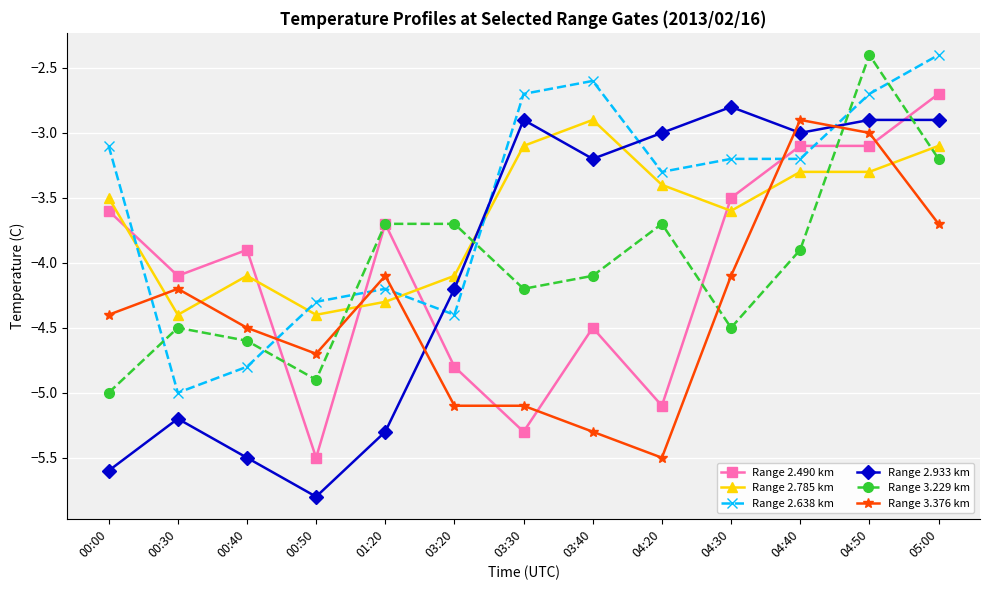

Reading right to left, list all the values displayed in this chart.

Range 2.490 km: 05:00=-2.7	04:50=-3.1	04:40=-3.1	04:30=-3.5	04:20=-5.1	03:40=-4.5	03:30=-5.3	03:20=-4.8	01:20=-3.7	00:50=-5.5	00:40=-3.9	00:30=-4.1	00:00=-3.6
Range 2.785 km: 05:00=-3.1	04:50=-3.3	04:40=-3.3	04:30=-3.6	04:20=-3.4	03:40=-2.9	03:30=-3.1	03:20=-4.1	01:20=-4.3	00:50=-4.4	00:40=-4.1	00:30=-4.4	00:00=-3.5
Range 2.638 km: 05:00=-2.4	04:50=-2.7	04:40=-3.2	04:30=-3.2	04:20=-3.3	03:40=-2.6	03:30=-2.7	03:20=-4.4	01:20=-4.2	00:50=-4.3	00:40=-4.8	00:30=-5.0	00:00=-3.1
Range 2.933 km: 05:00=-2.9	04:50=-2.9	04:40=-3.0	04:30=-2.8	04:20=-3.0	03:40=-3.2	03:30=-2.9	03:20=-4.2	01:20=-5.3	00:50=-5.8	00:40=-5.5	00:30=-5.2	00:00=-5.6
Range 3.229 km: 05:00=-3.2	04:50=-2.4	04:40=-3.9	04:30=-4.5	04:20=-3.7	03:40=-4.1	03:30=-4.2	03:20=-3.7	01:20=-3.7	00:50=-4.9	00:40=-4.6	00:30=-4.5	00:00=-5.0
Range 3.376 km: 05:00=-3.7	04:50=-3.0	04:40=-2.9	04:30=-4.1	04:20=-5.5	03:40=-5.3	03:30=-5.1	03:20=-5.1	01:20=-4.1	00:50=-4.7	00:40=-4.5	00:30=-4.2	00:00=-4.4